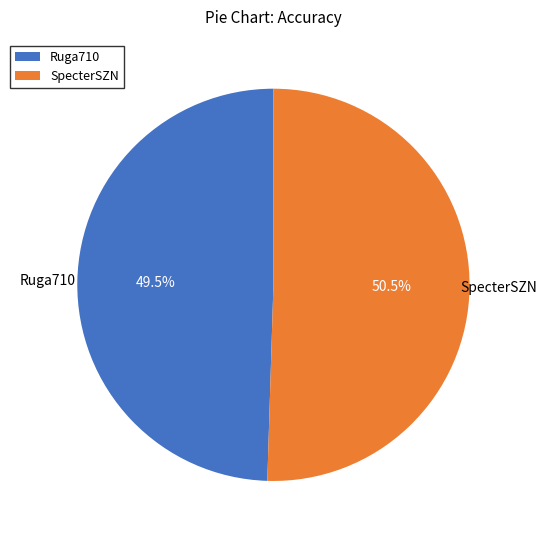

What is the smallest slice in the pie chart?

Ruga710